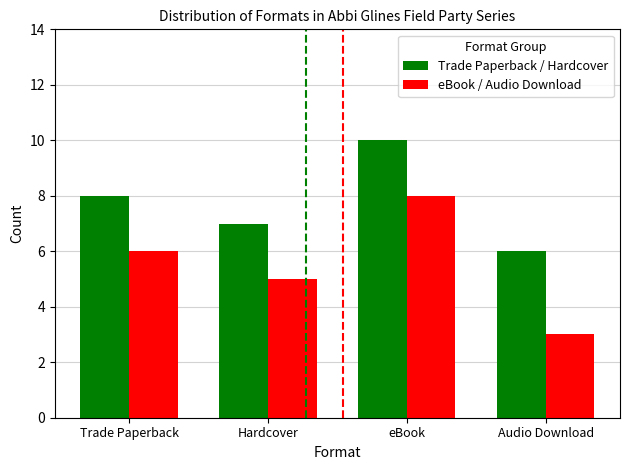

What is the sum of all eBook / Audio Download values?

22